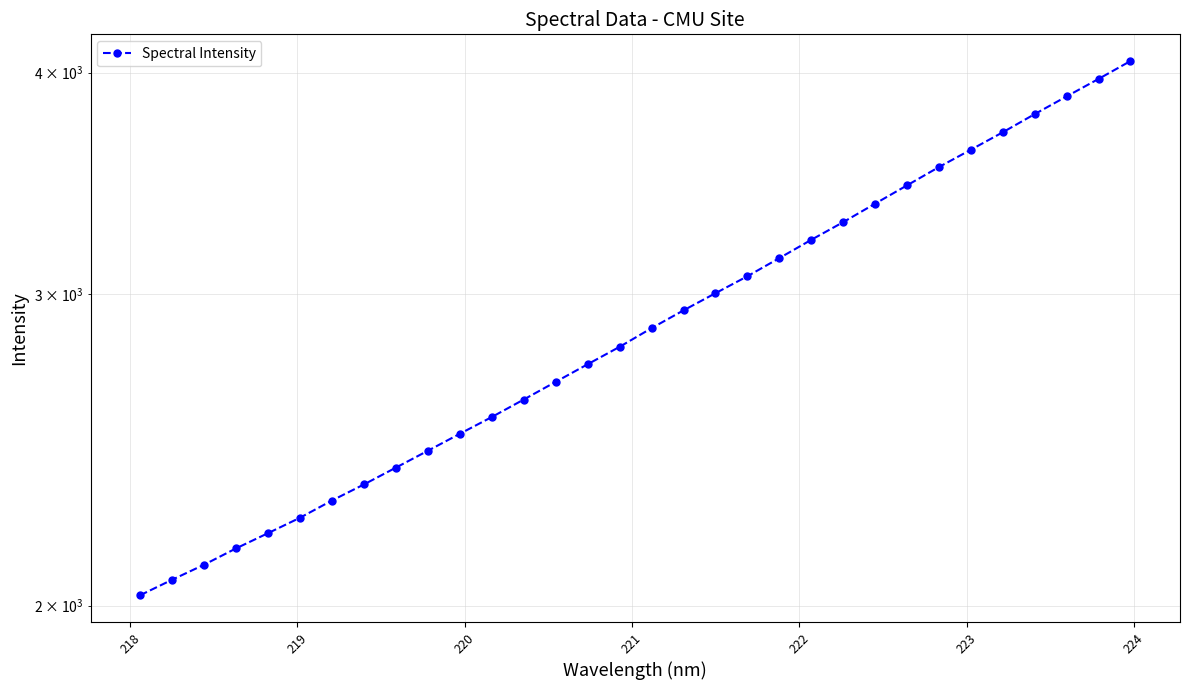

Reading left to right, what are all the values shown in this chart?

2027.4	2068.7	2109.5	2154.8	2197.9	2242.4	2293.2	2341.6	2393.4	2446.5	2501.1	2556.2	2615.0	2675.9	2737.7	2800.5	2869.3	2936.5	3002.7	3069.6	3142.9	3218.6	3293.4	3373.5	3454.8	3538.0	3618.7	3701.7	3790.2	3878.4	3967.6	4060.8